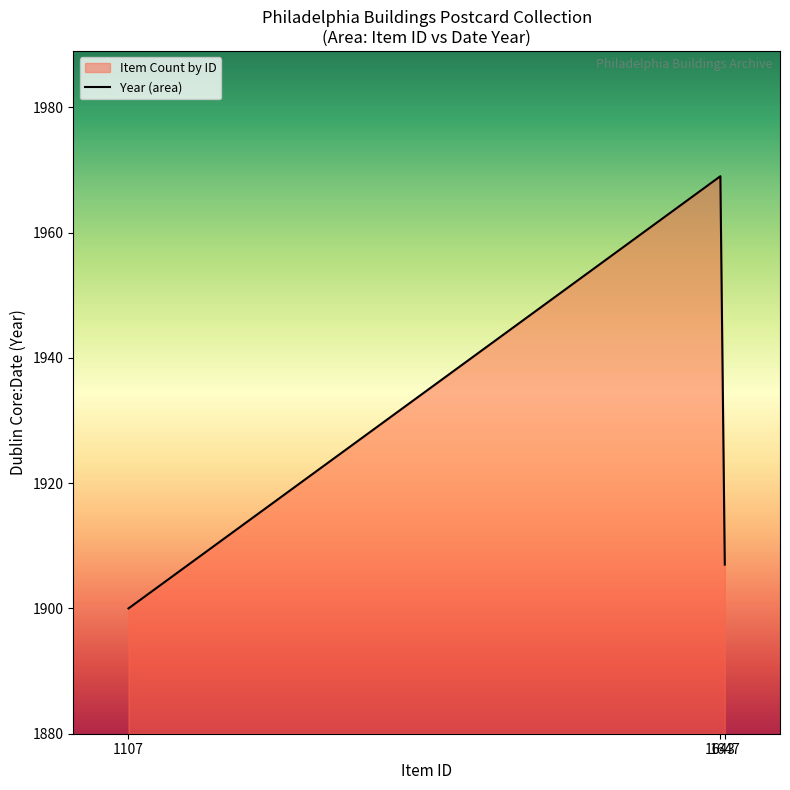

At which label is the value closest to 1934?

1647